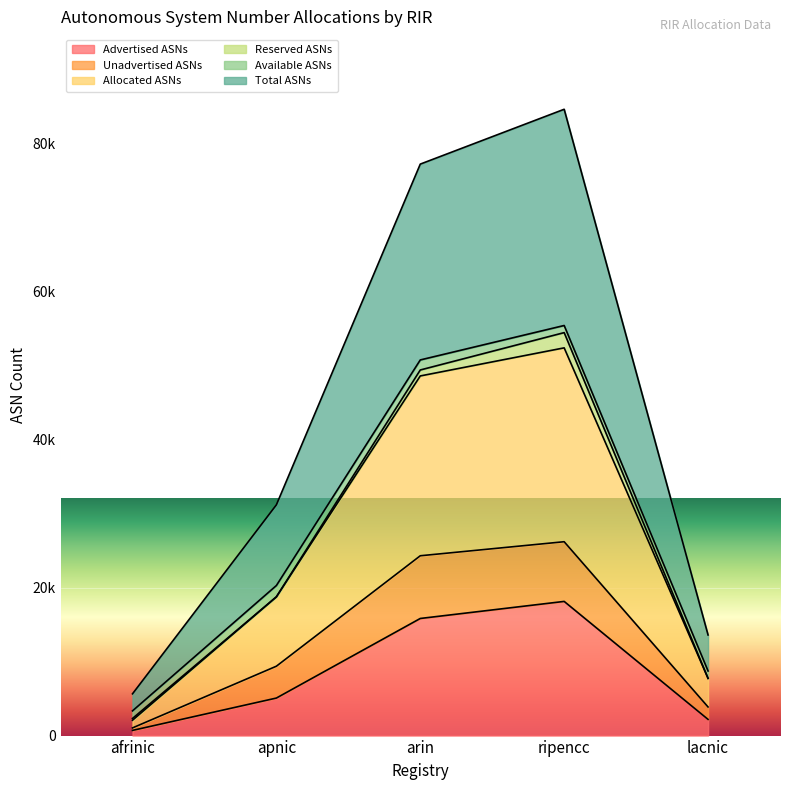

True or false: Unadvertised ASNs has more than 2 interior local peaks.

False